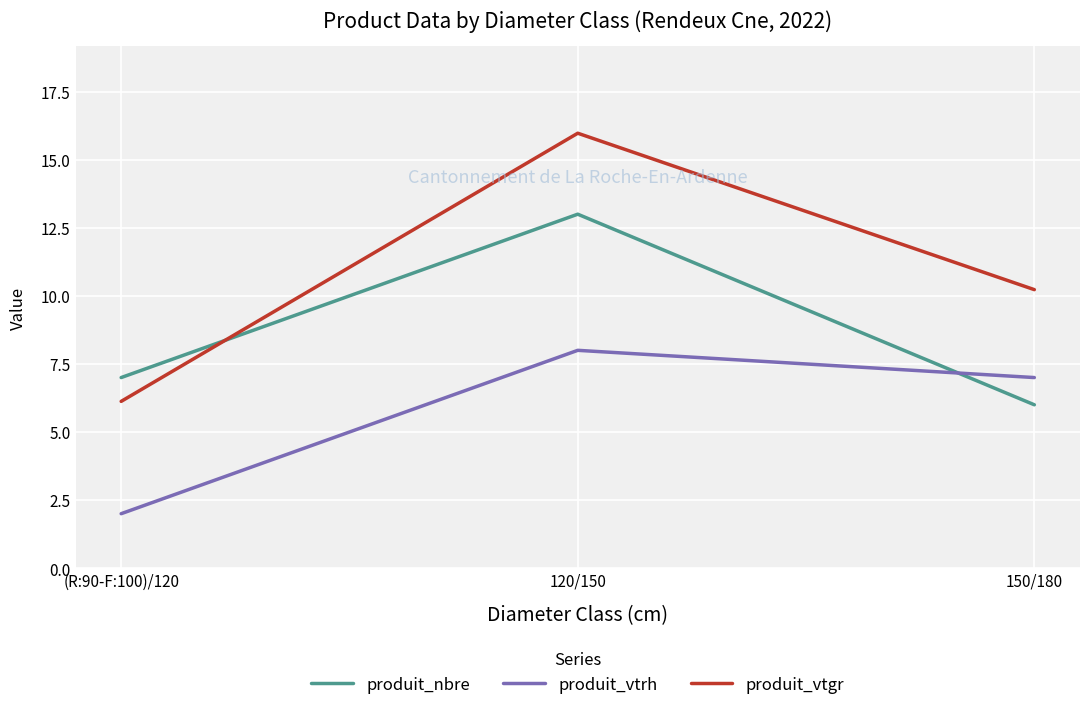

Which label corresponds to the smallest value in the chart?

(R:90-F:100)/120